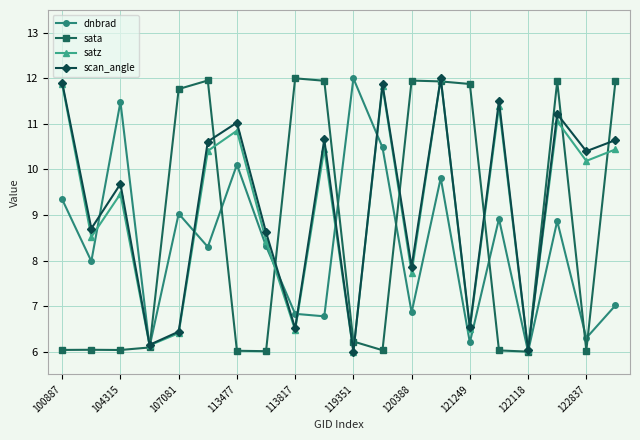

What is the minimum value for dnbrad?

6.0